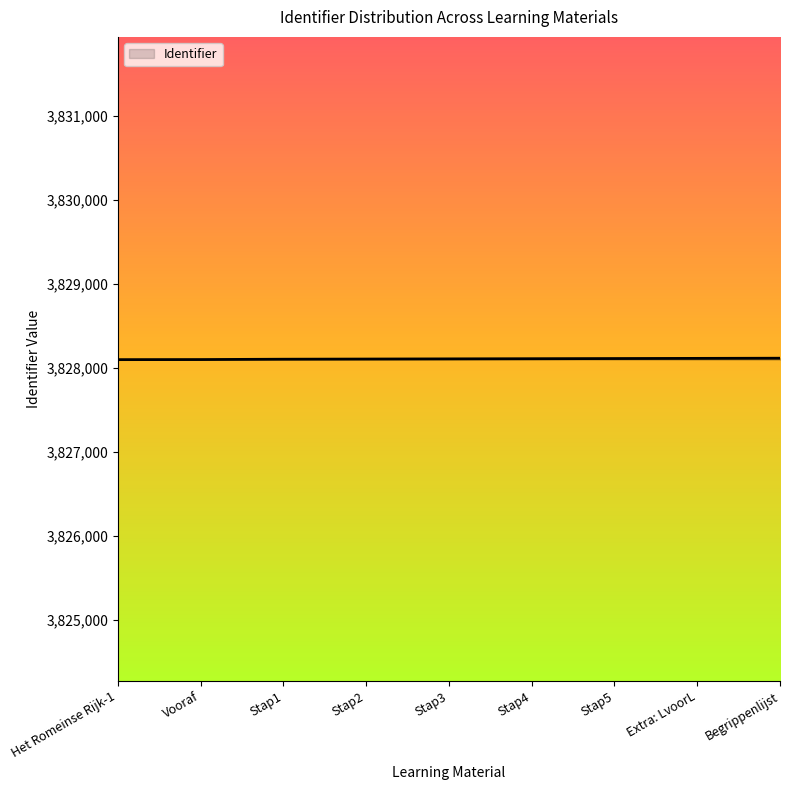

What is the maximum value shown in the chart?

3828117